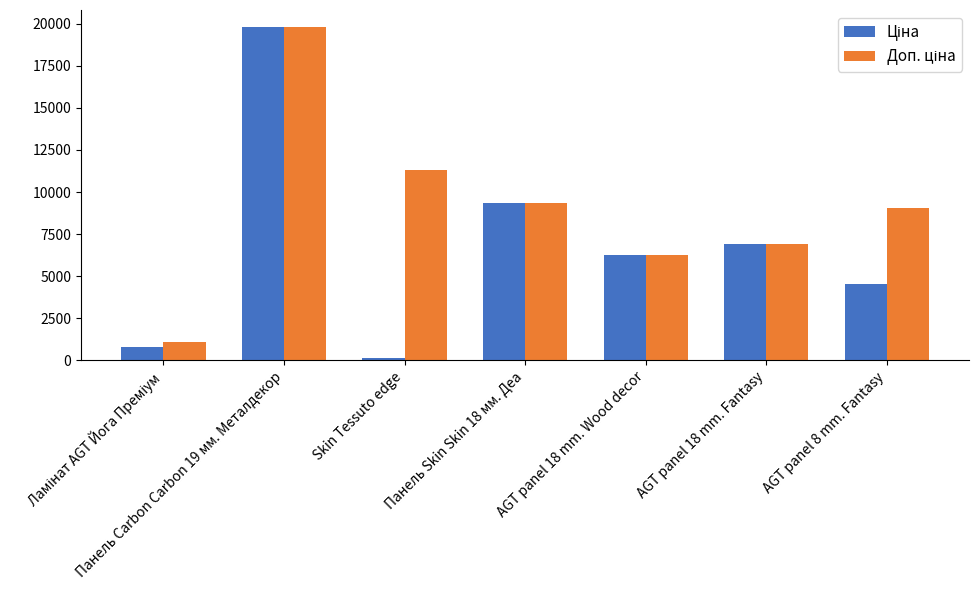

At how many categories does at least one series exceed 2926?

6